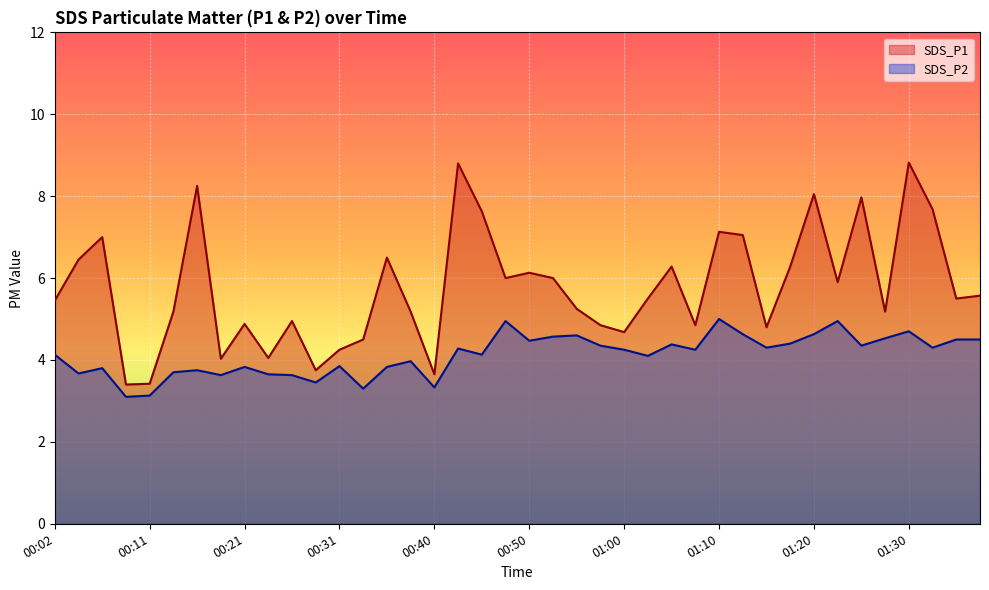

What is the difference between the maximum and second lowest values in the SDS_P1 series?

5.4